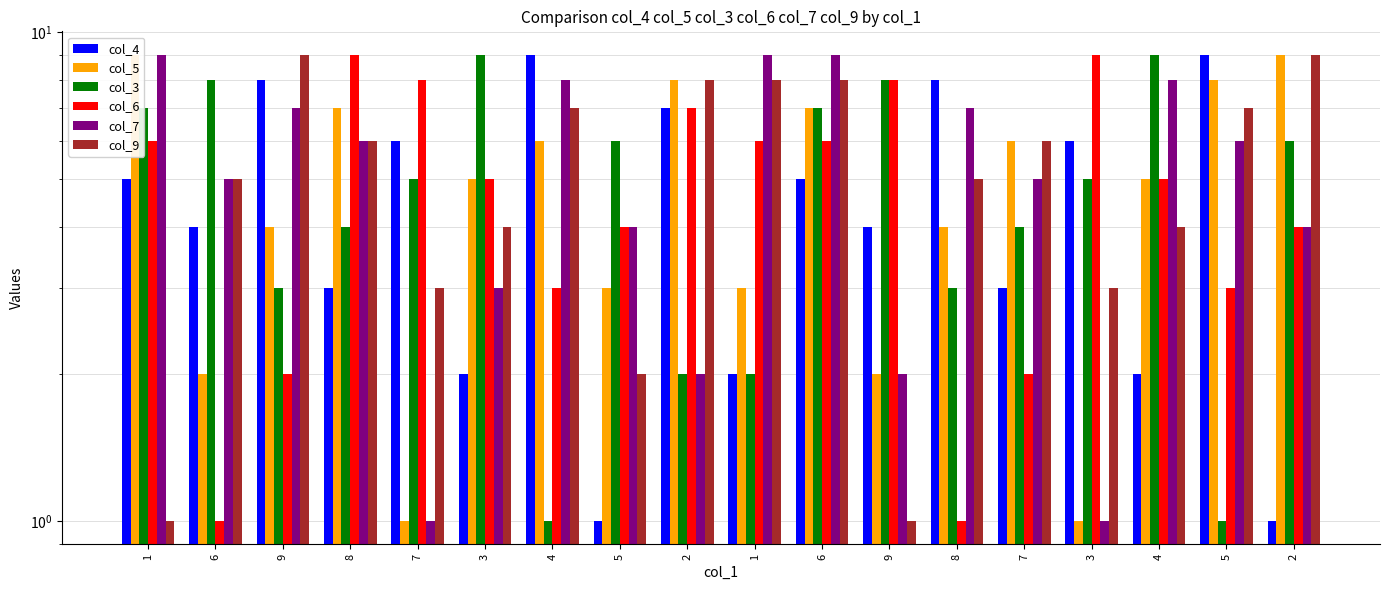

What is the difference between the second highest and second lowest values in the col_9 series?

8